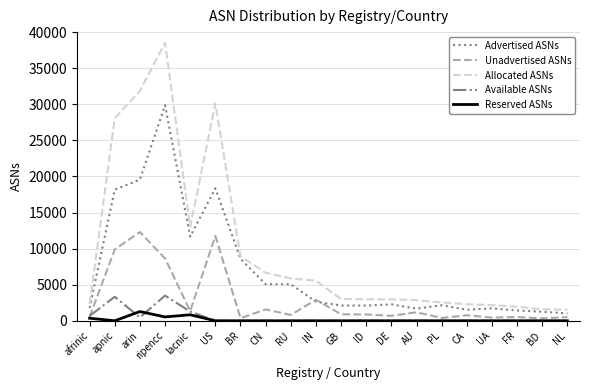

Is the value of Allocated ASNs at GB greater than the value of Unadvertised ASNs at US?

No